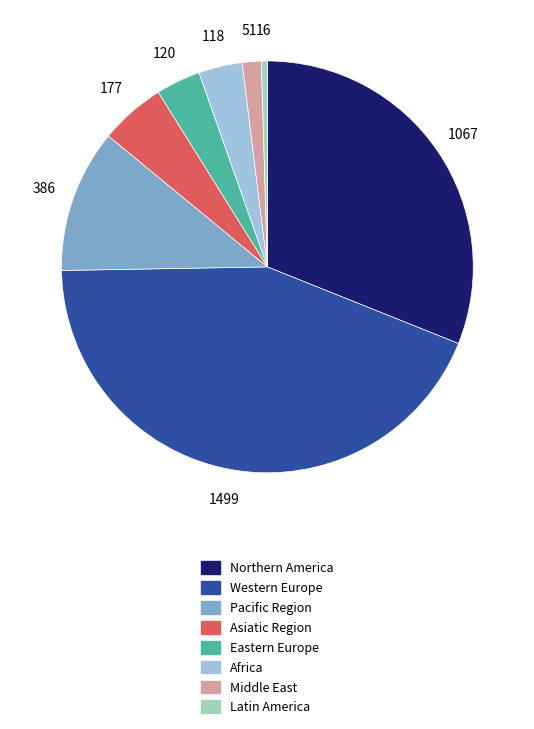

What is the largest slice in the pie chart?

Western Europe